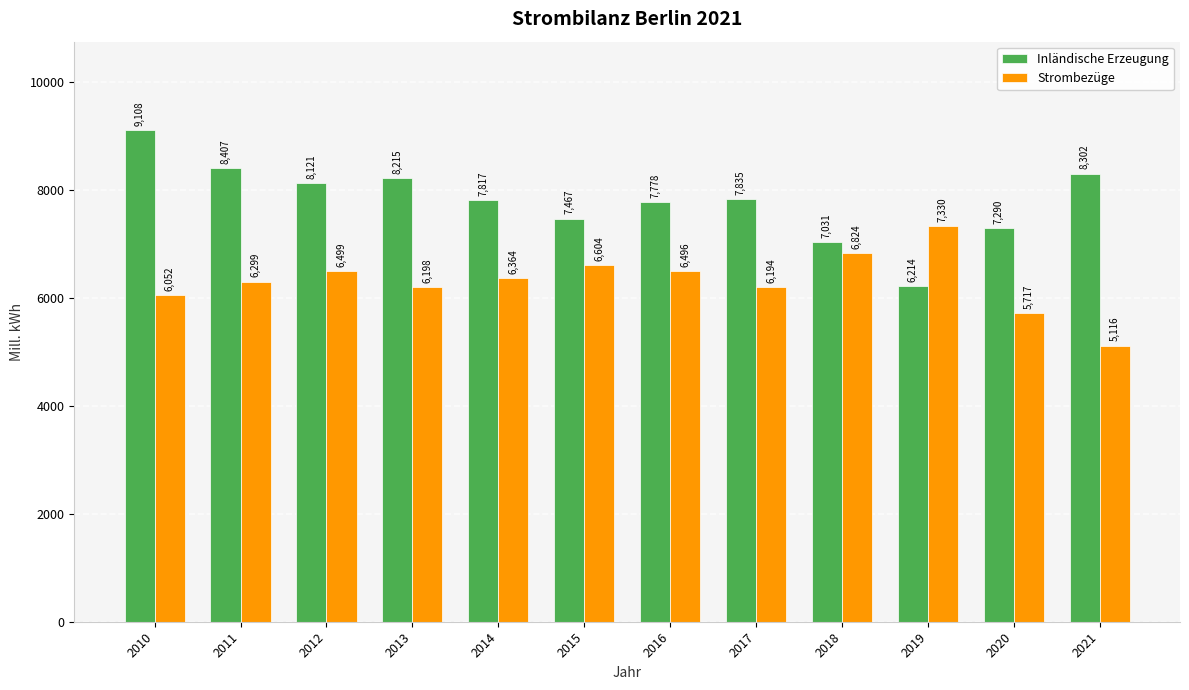

What is the approximate value of Strombezüge at 2011?

6299.0